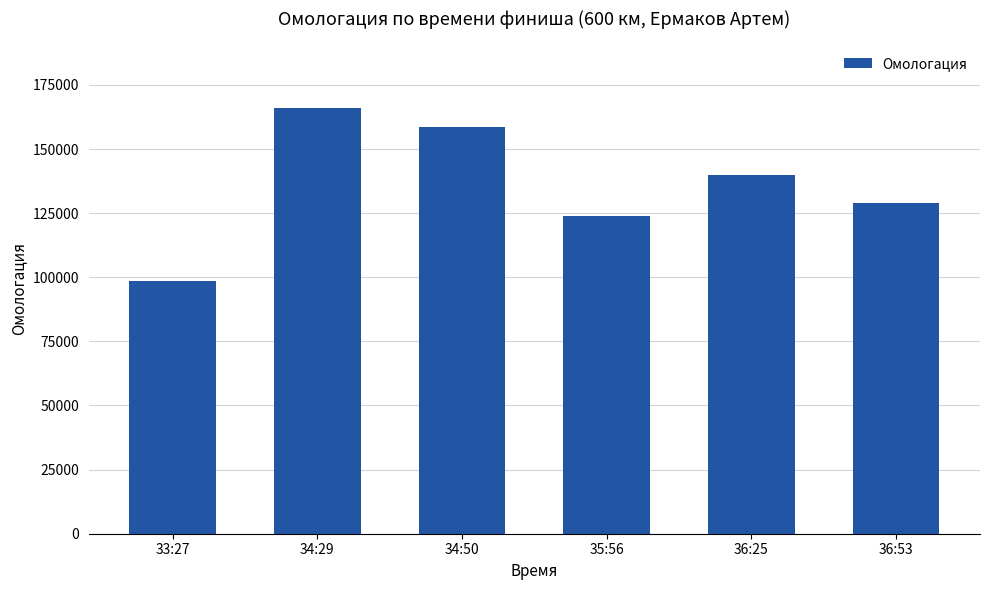

List the labels in order of value, largest first.

34:29, 34:50, 36:25, 36:53, 35:56, 33:27